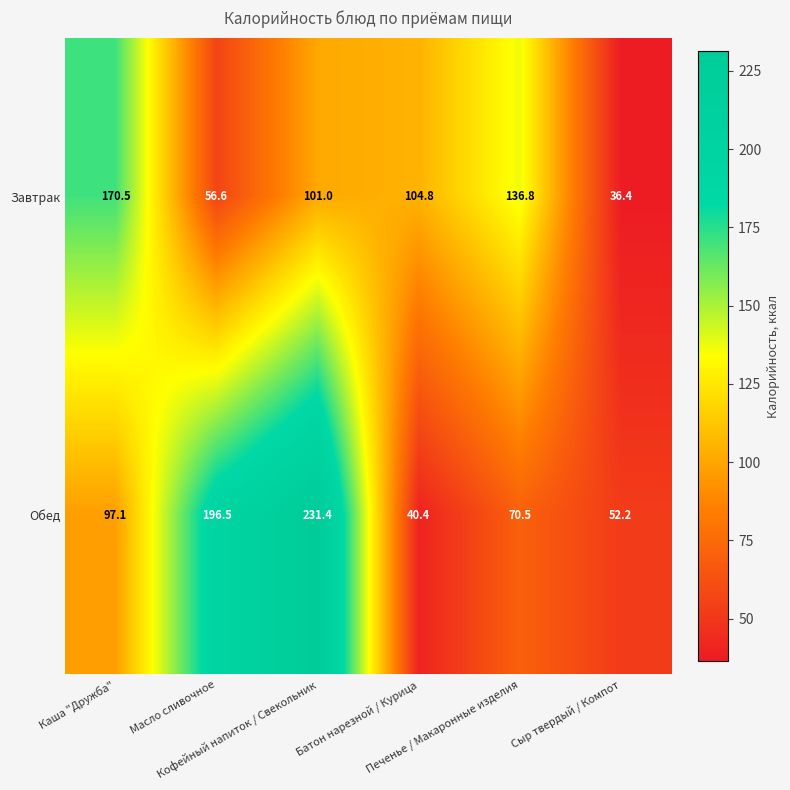

At how many categories does at least one series exceed 116?

4